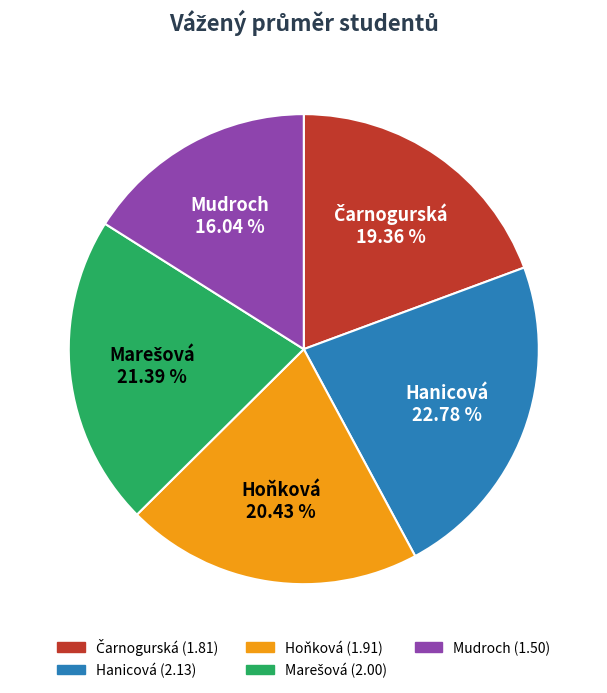

How many segments does this pie chart have?

5